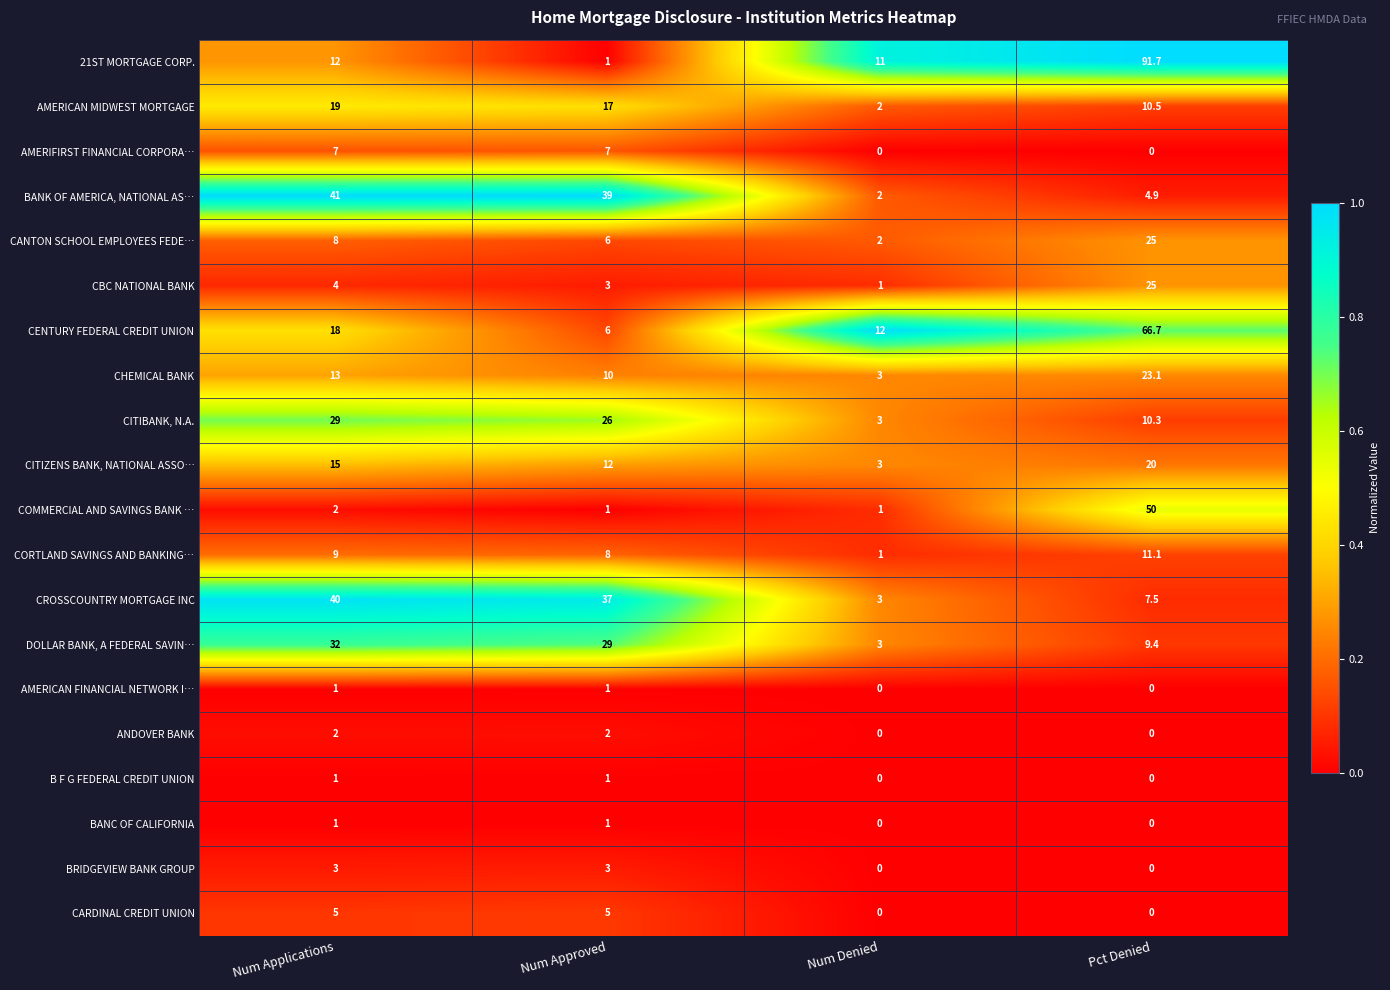

What is the difference between the CBC NATIONAL BANK values at Pct Denied and Num Applications?

21.0